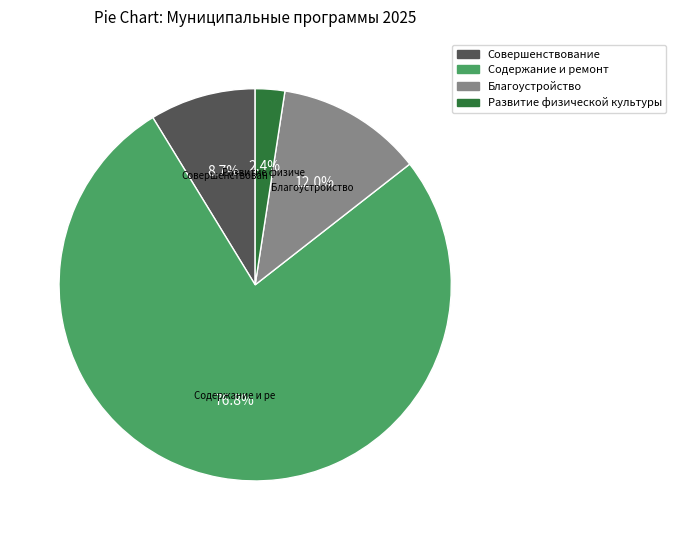

What is the total percentage of Развитие физической культуры and Благоустройство?

14.4%